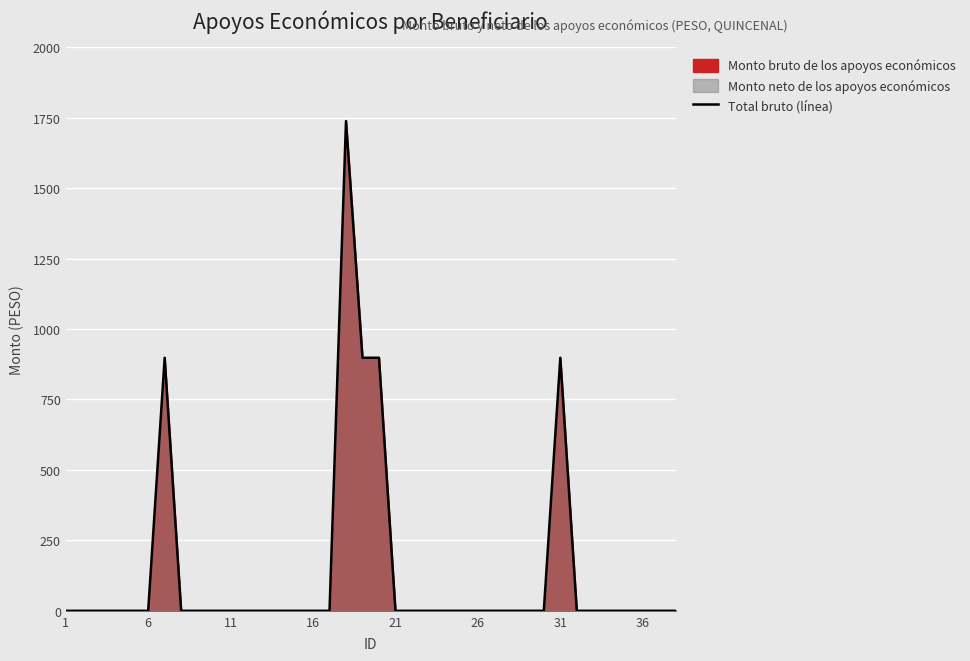

The chart shows a value of -894 at 26. True or false?

False